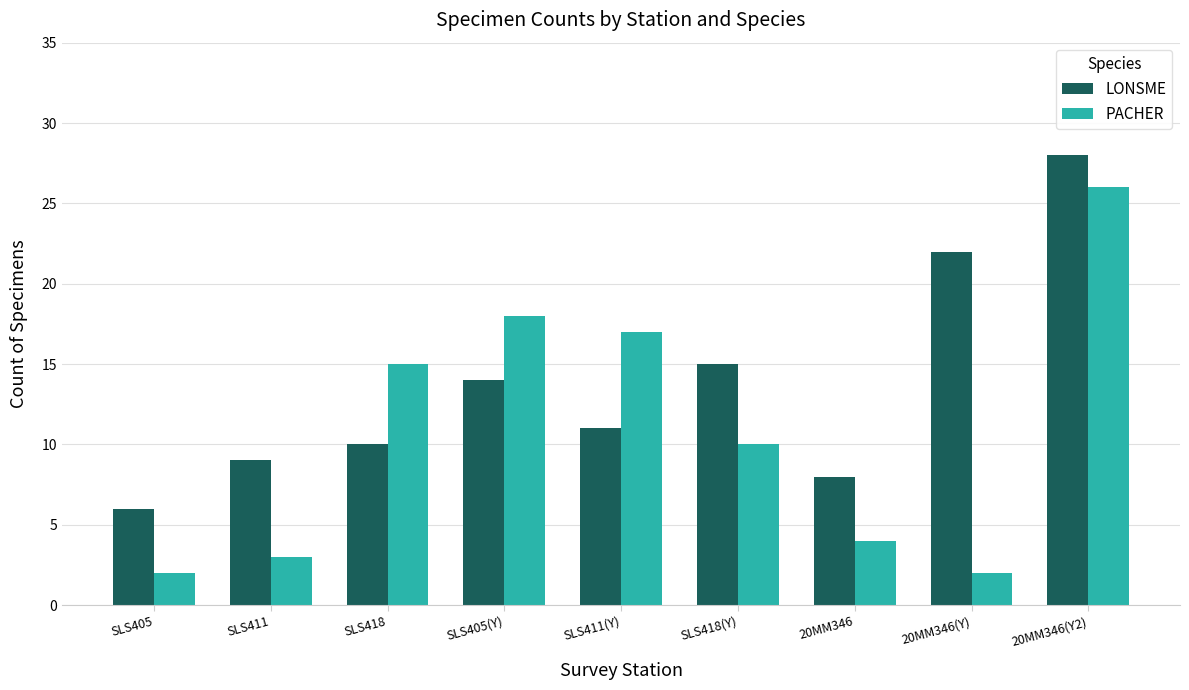

What is the total value across all series at SLS411(Y)?

28